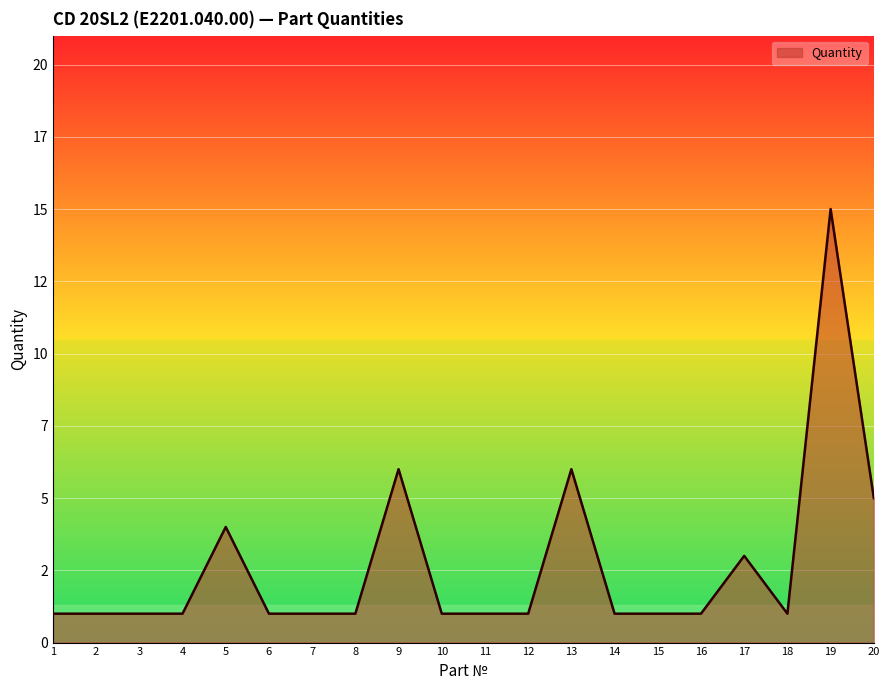

What is the greatest value displayed?

15